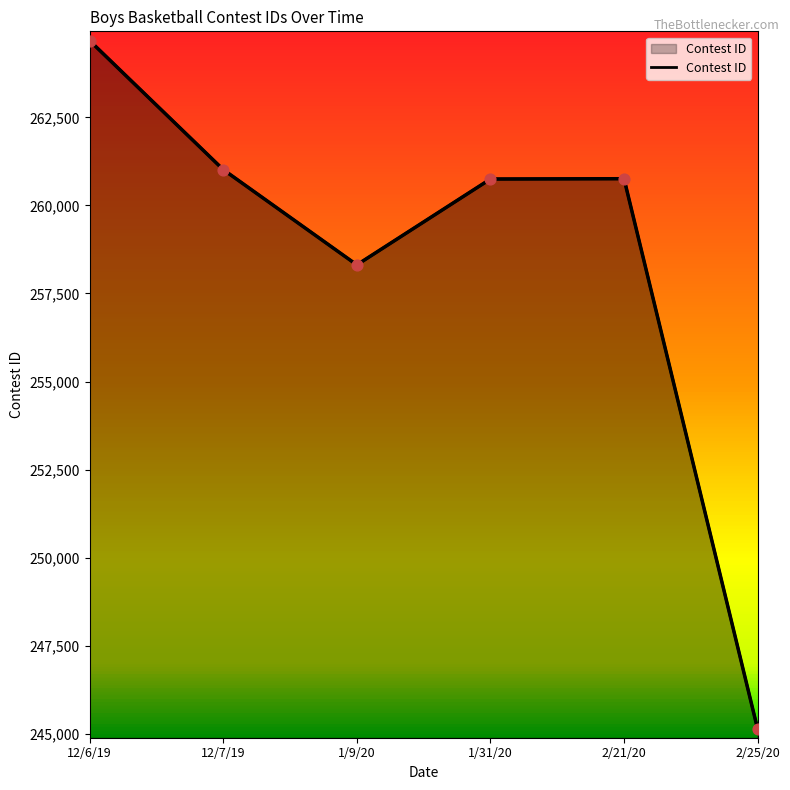

Between 12/7/19 and 1/31/20, which is larger?

12/7/19